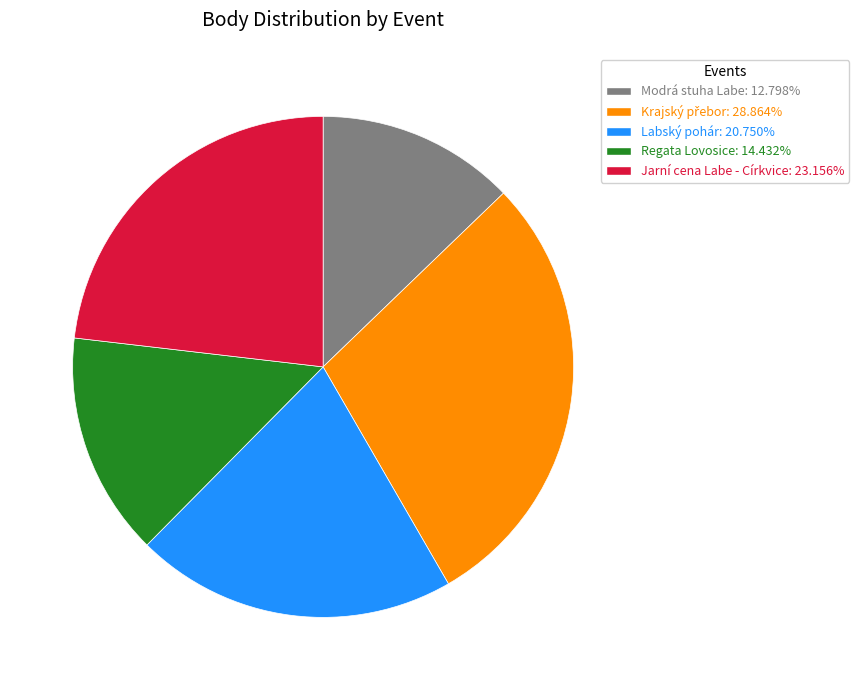

Is there a majority slice in this chart?

No